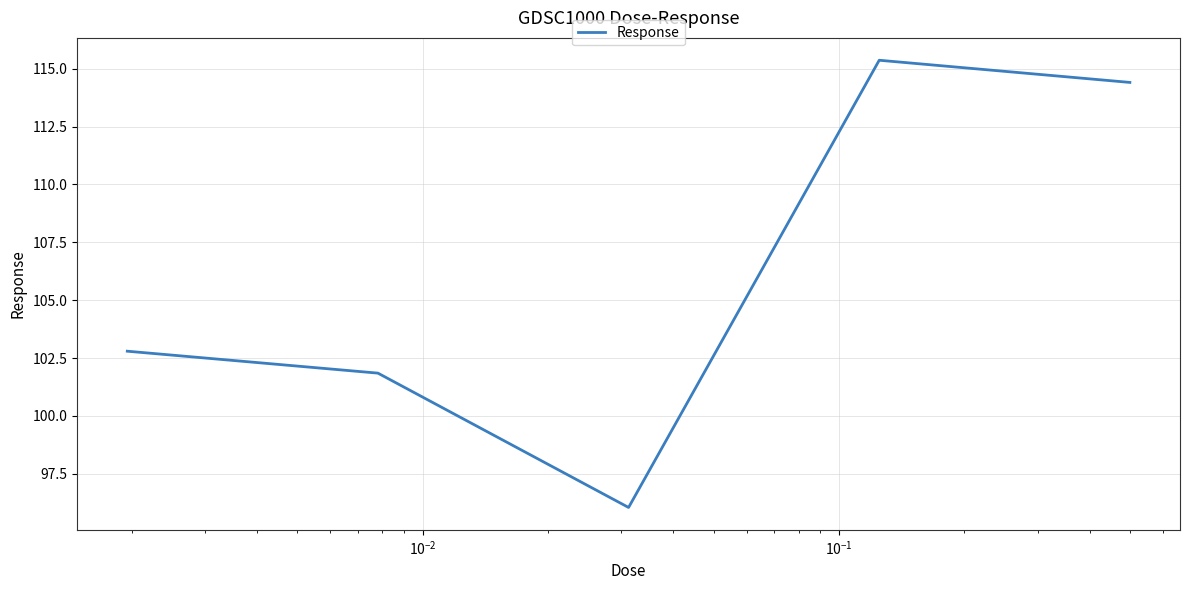

What is the difference between the maximum and minimum values?

19.3